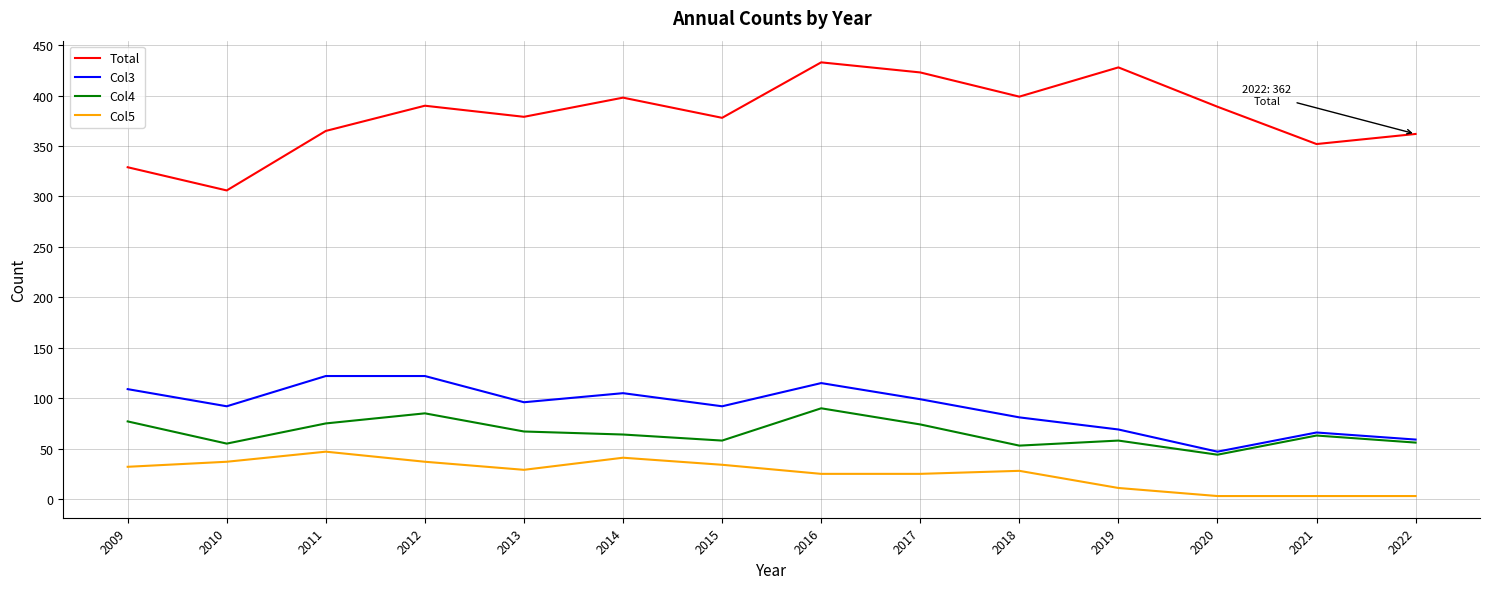

What is the smallest value displayed?

3